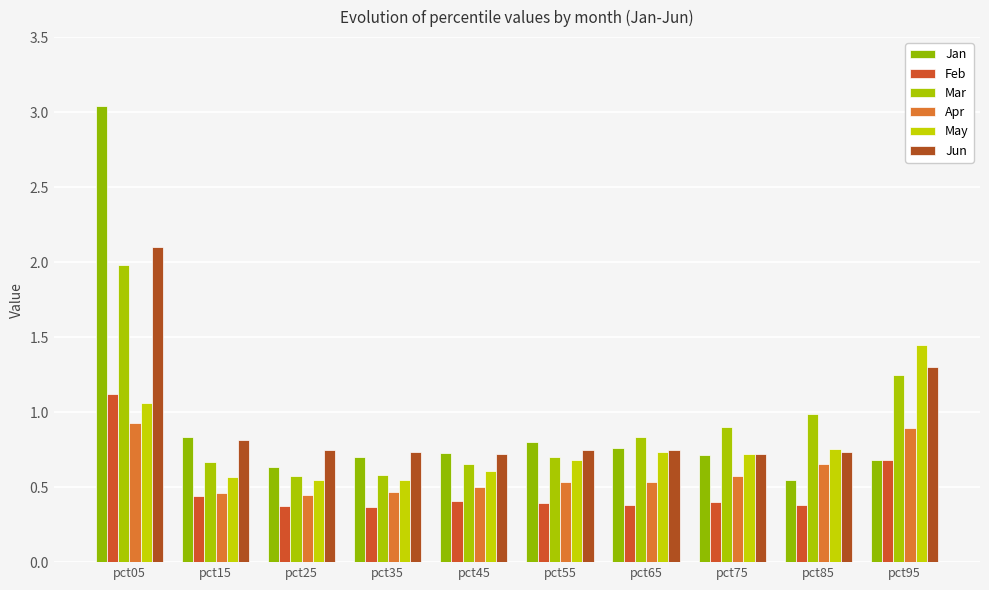

List the labels in order of Jun value, smallest first.

pct45, pct75, pct35, pct85, pct25, pct55, pct65, pct15, pct95, pct05